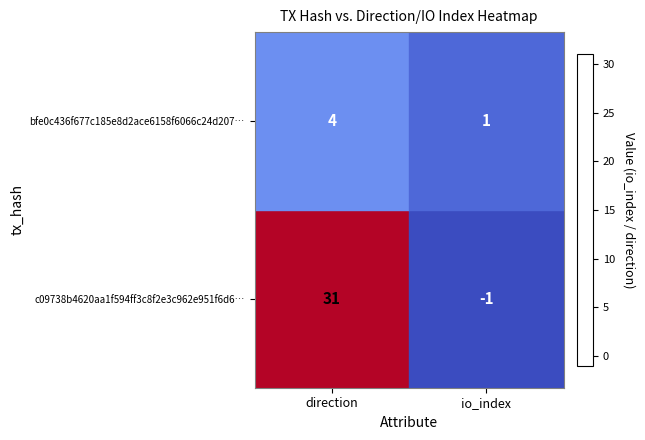

What is the greatest value displayed?

31